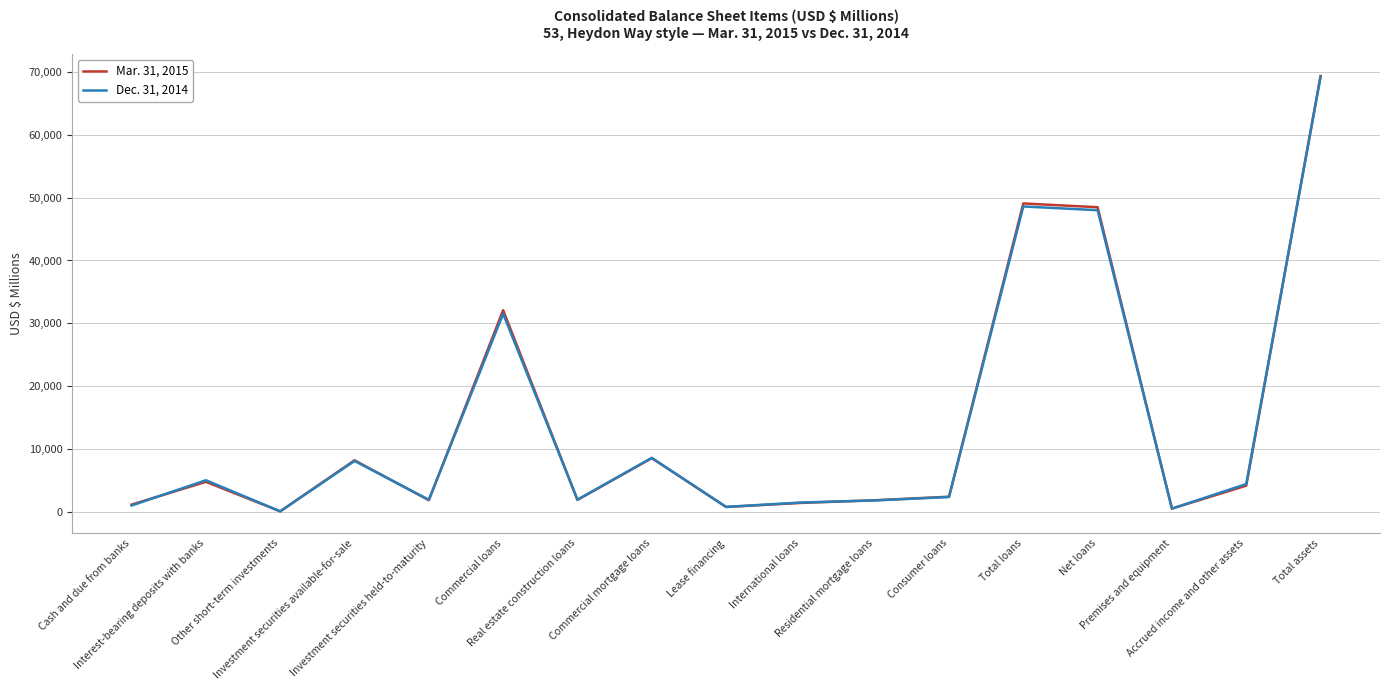

List the series in order of their overall mean, highest first.

Mar. 31, 2015, Dec. 31, 2014